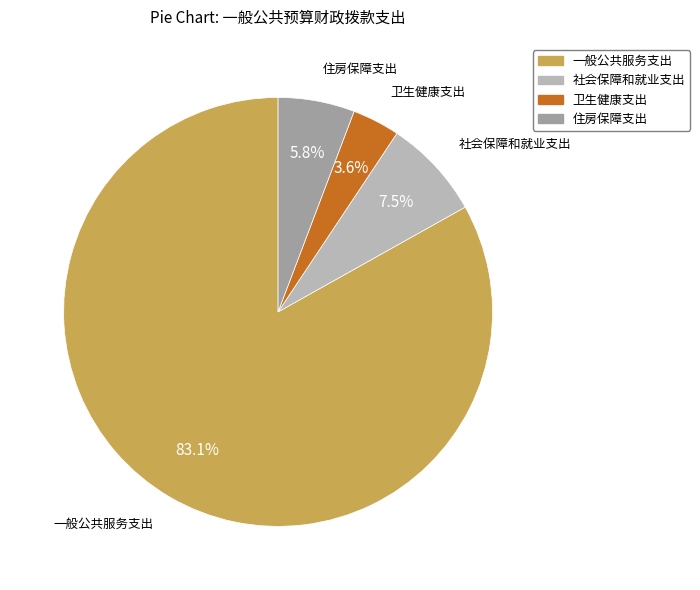

To the nearest percent, what is the difference between the 一般公共服务支出 and 住房保障支出 slice percentages?

77%